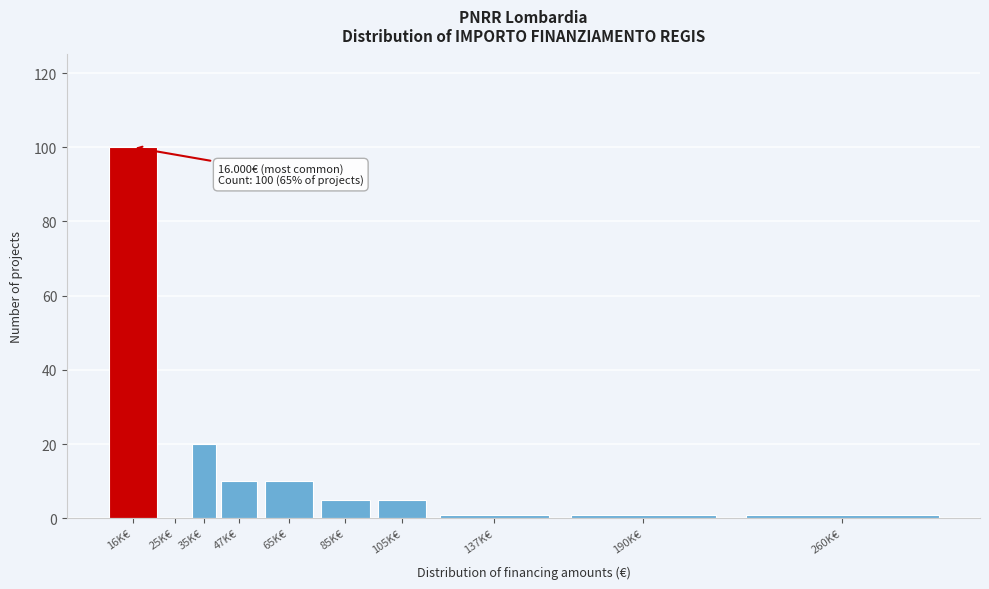

Reading right to left, transcribe all the data shown in this chart.

260K€=1	190K€=1	137K€=1	105K€=5	85K€=5	65K€=10	47K€=10	35K€=20	25K€=0	16K€=100